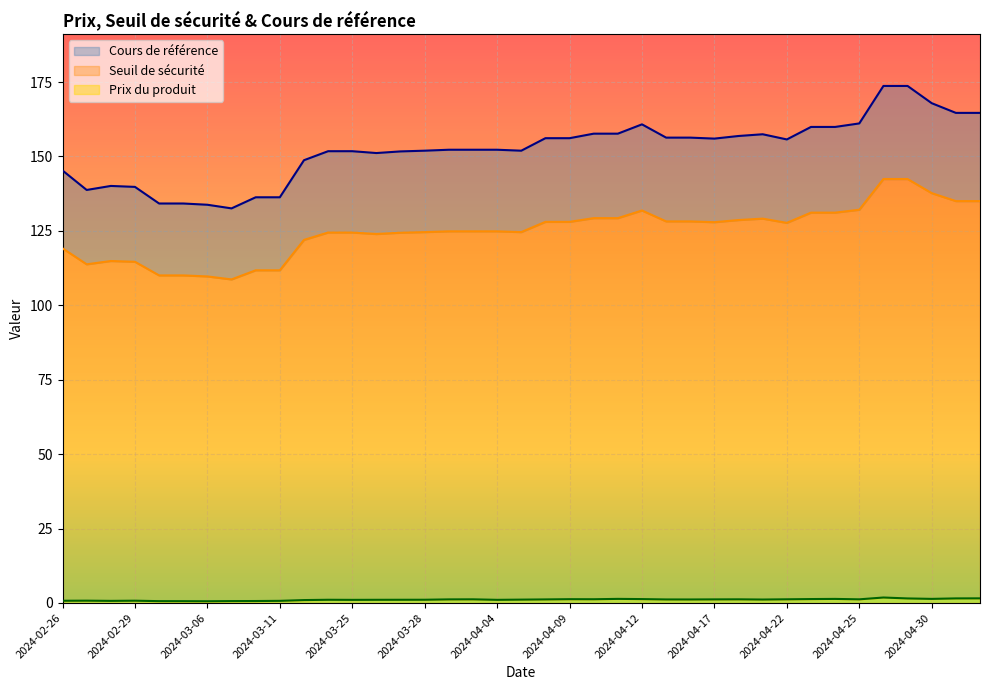

True or false: Seuil de sécurité has more than 2 points higher than both neighbors.

True